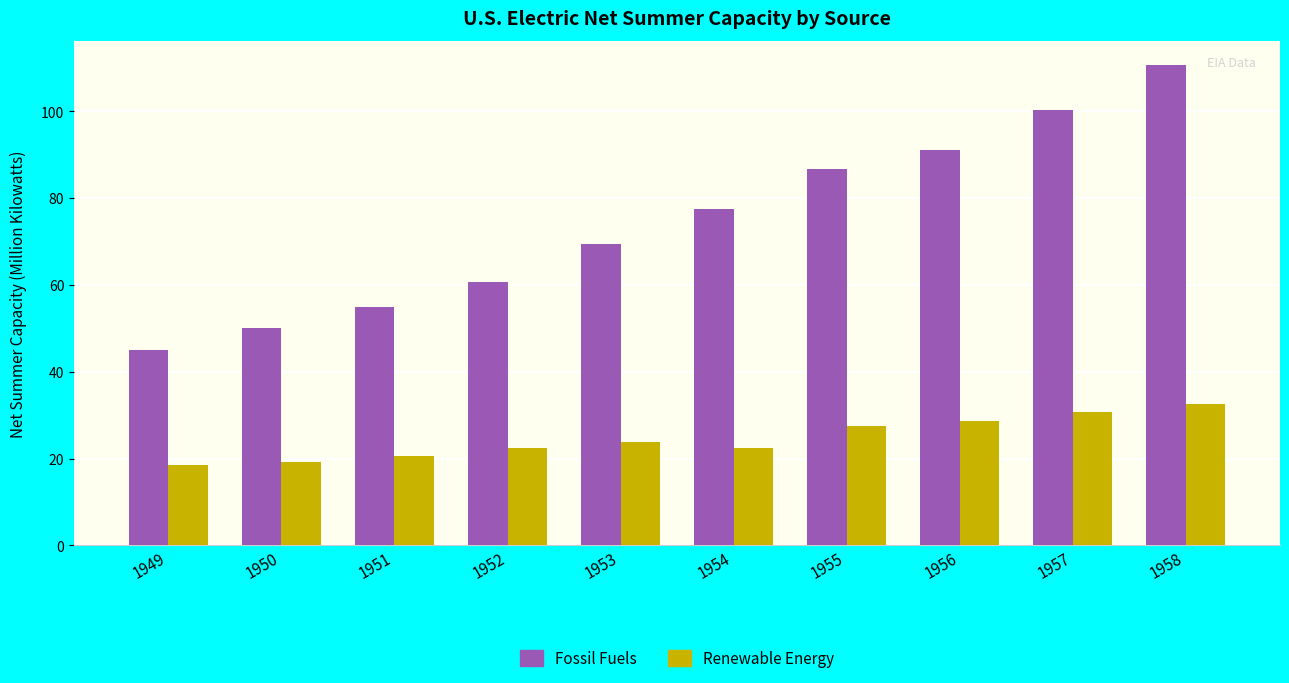

How many values in the Fossil Fuels series are below 77?

5